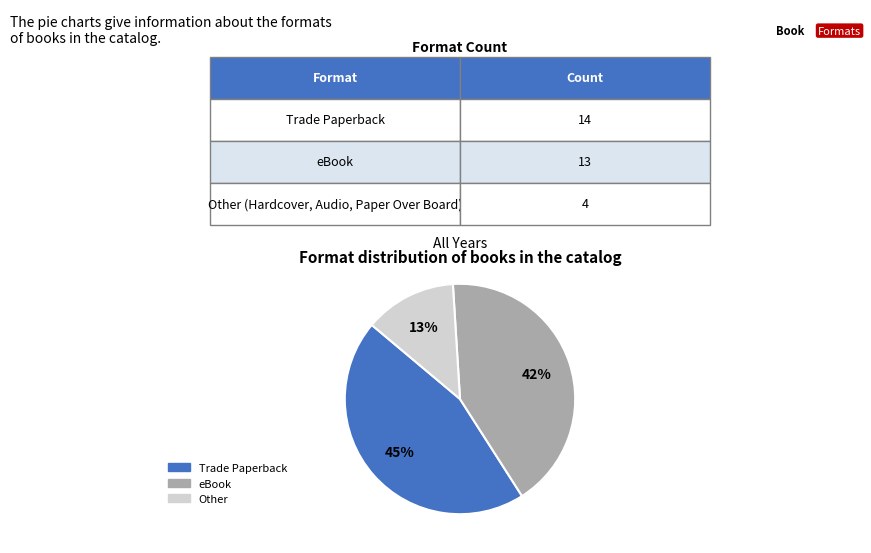

Does any single category account for the majority?

No